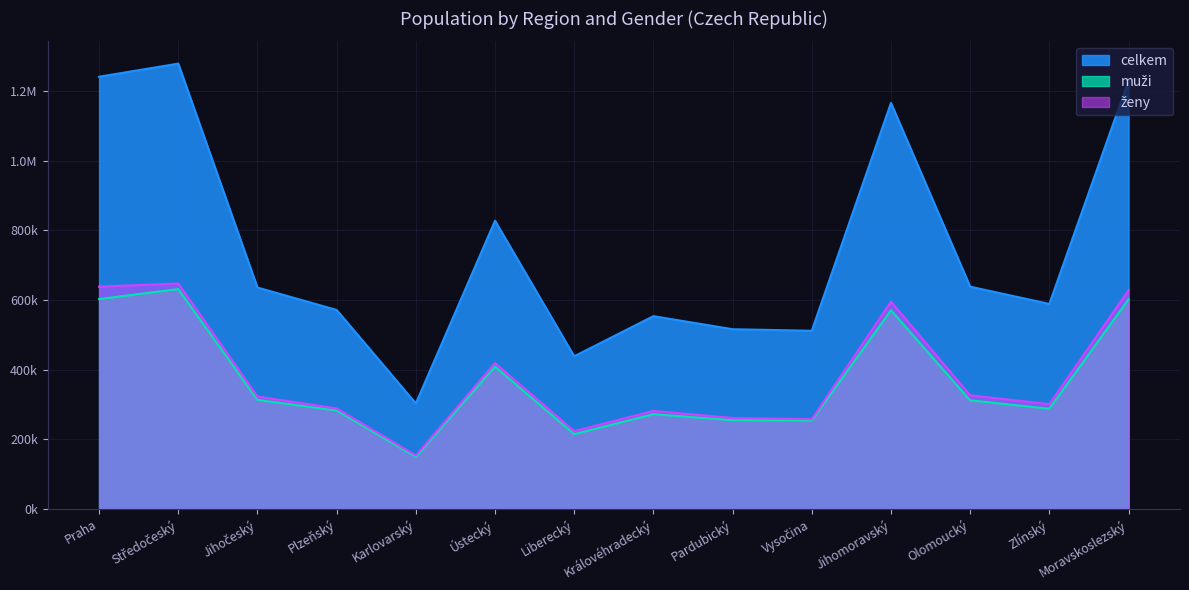

What is the total value across all series at Jihočeský?

1272276